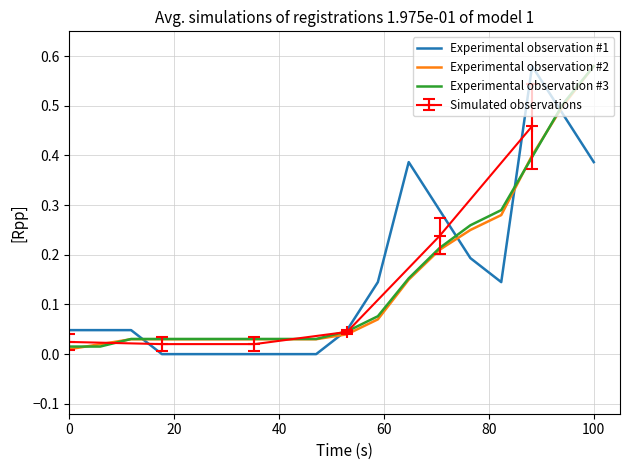

How many lines are shown in the chart?

3